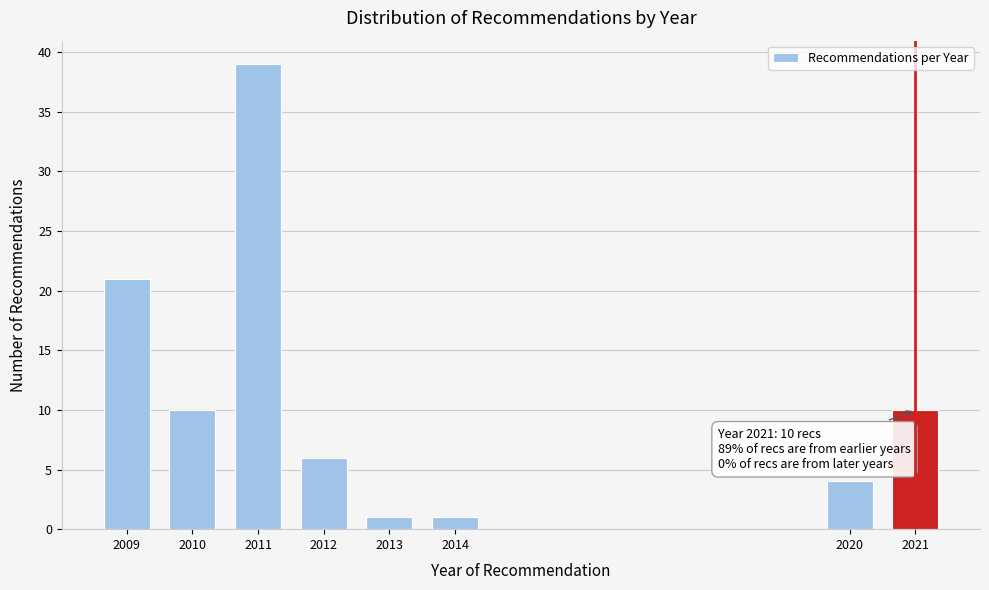

Reading left to right, transcribe all the data shown in this chart.

2009=21	2010=10	2011=39	2012=6	2013=1	2014=1	2020=4	2021=10